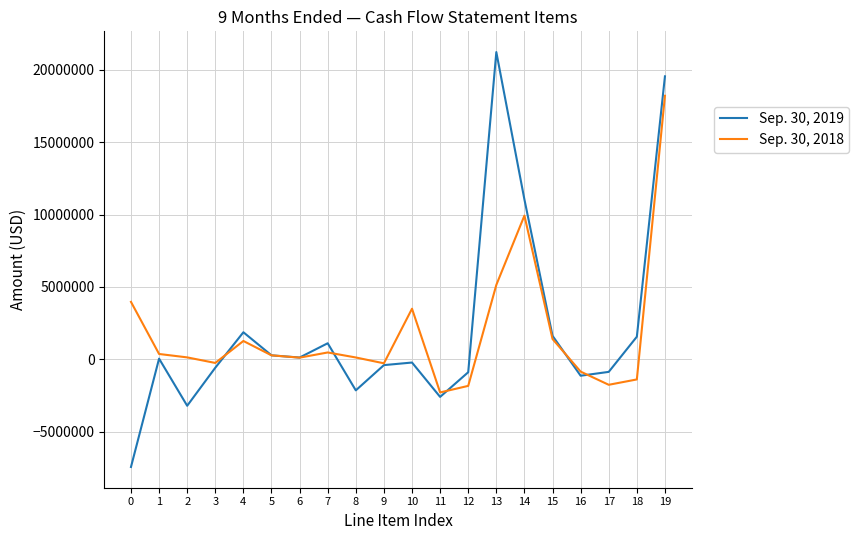

At which category does Sep. 30, 2019 reach its first local valley?

2